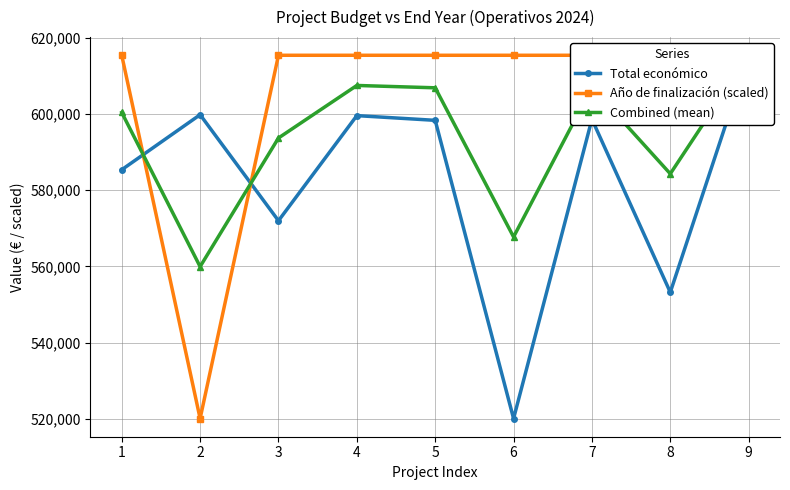

What is the average value of the Año de finalización (scaled) series?

604784.7